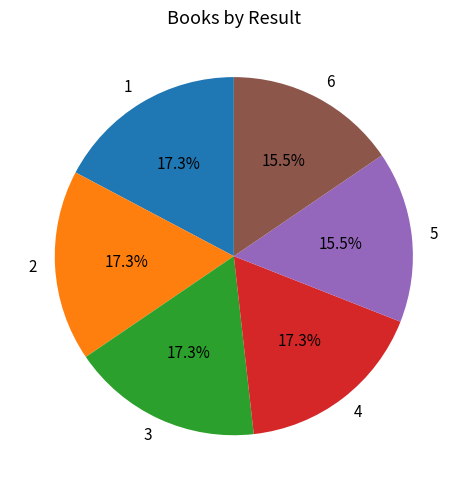

What portion of the pie excludes 4?

82.7%